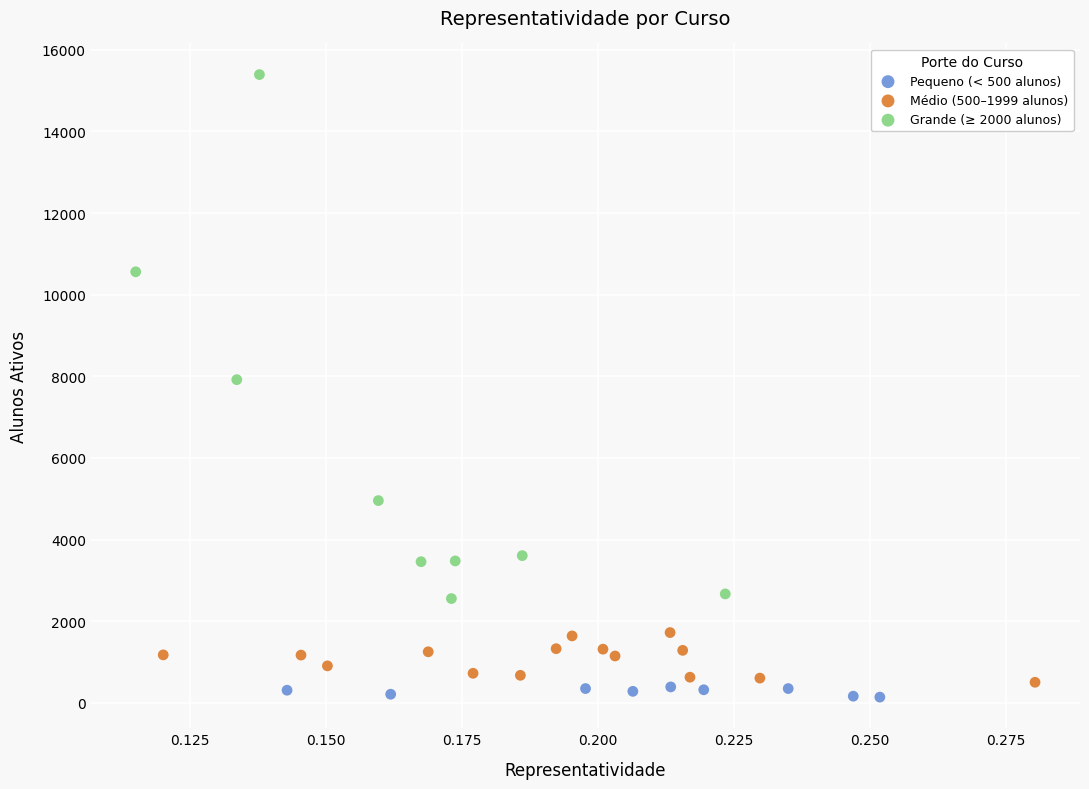

Which series has the largest Y range (max minus min)?

Grande (≥ 2000 alunos)